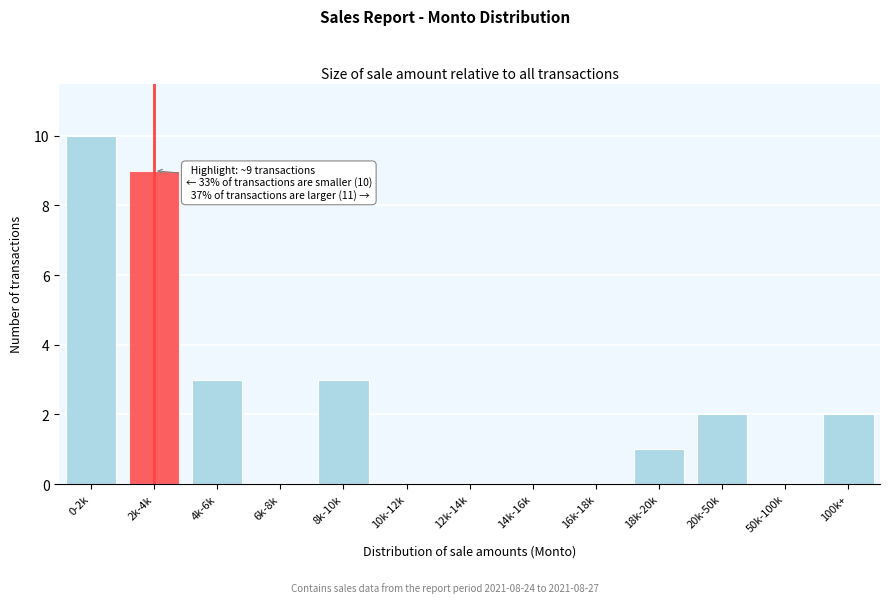

Reading left to right, extract all data points from this chart.

0-2k=10	2k-4k=9	4k-6k=3	6k-8k=0	8k-10k=3	10k-12k=0	12k-14k=0	14k-16k=0	16k-18k=0	18k-20k=1	20k-50k=2	50k-100k=0	100k+=2